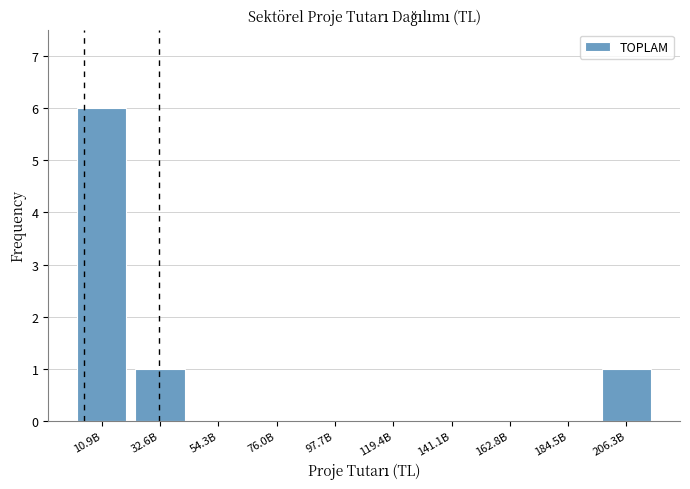

Reading left to right, transcribe all the data shown in this chart.

10.9B=6	32.6B=1	54.3B=0	76.0B=0	97.7B=0	119.4B=0	141.1B=0	162.8B=0	184.5B=0	206.3B=1